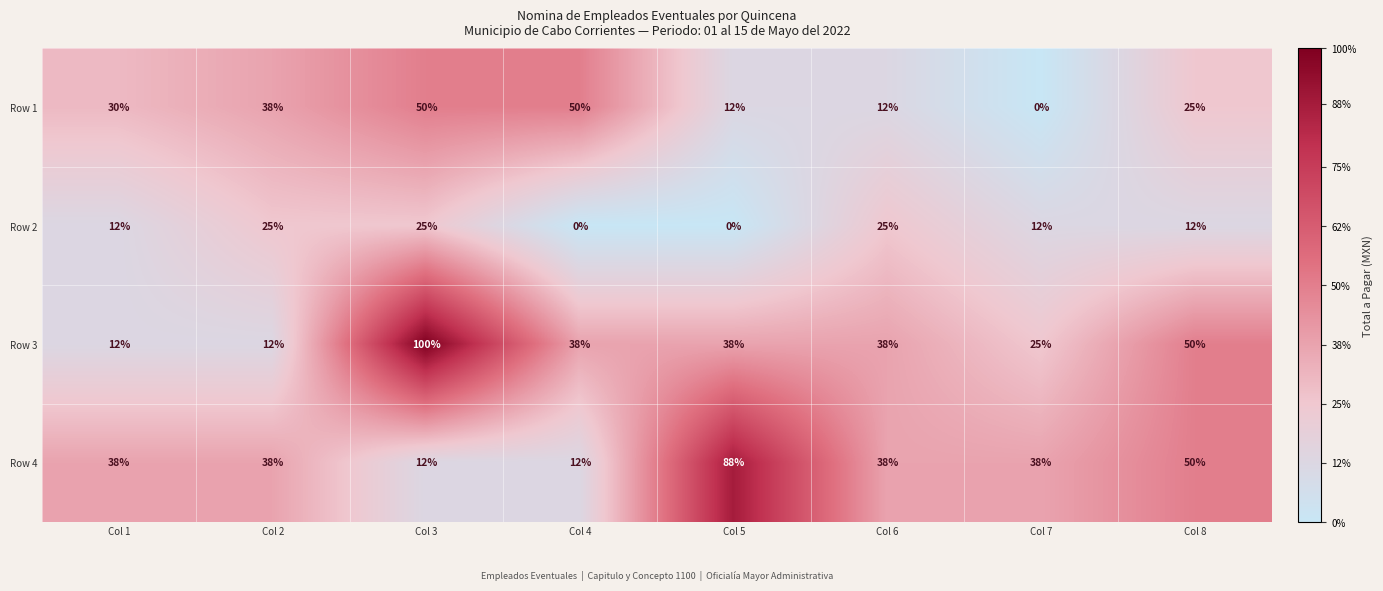

How many Row 1 values are between 12 and 50?

7